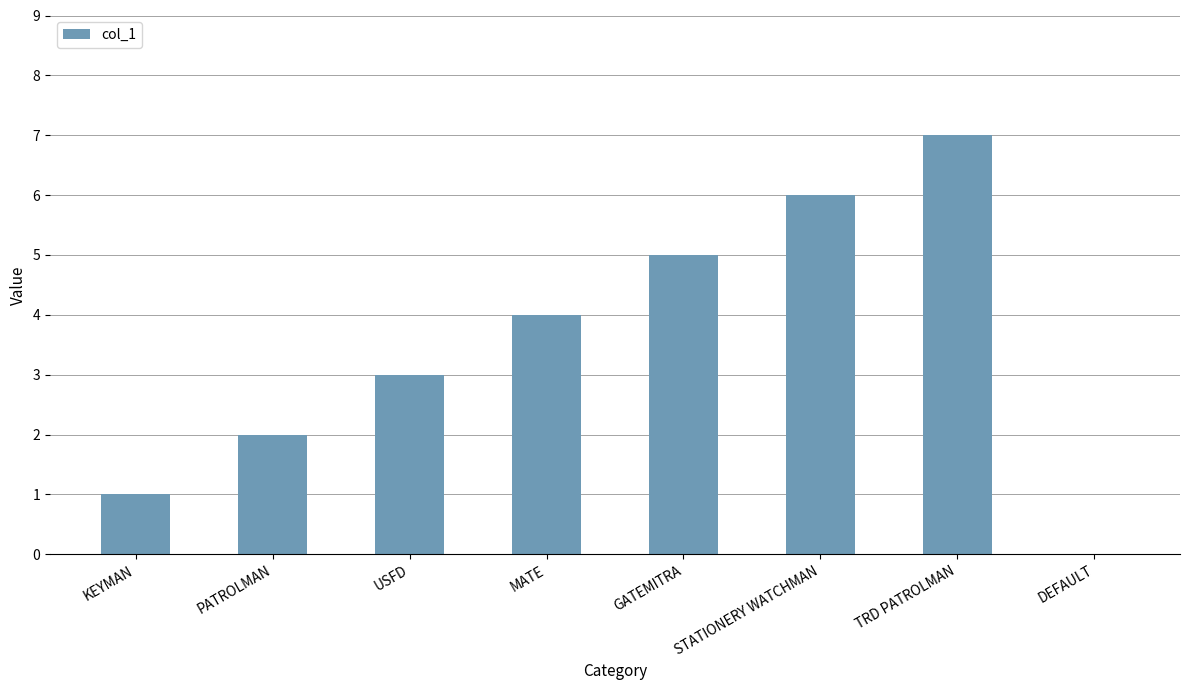

What is the approximate value at TRD PATROLMAN?

7